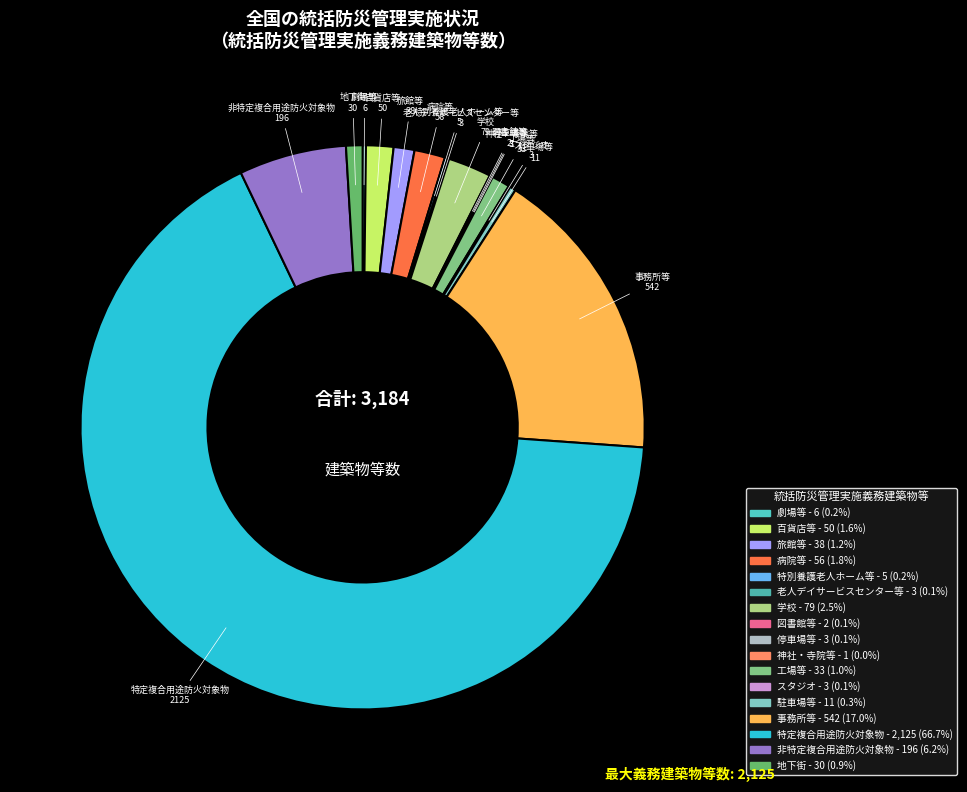

Do 百貨店等 and 地下街 together represent more than half of the pie?

No